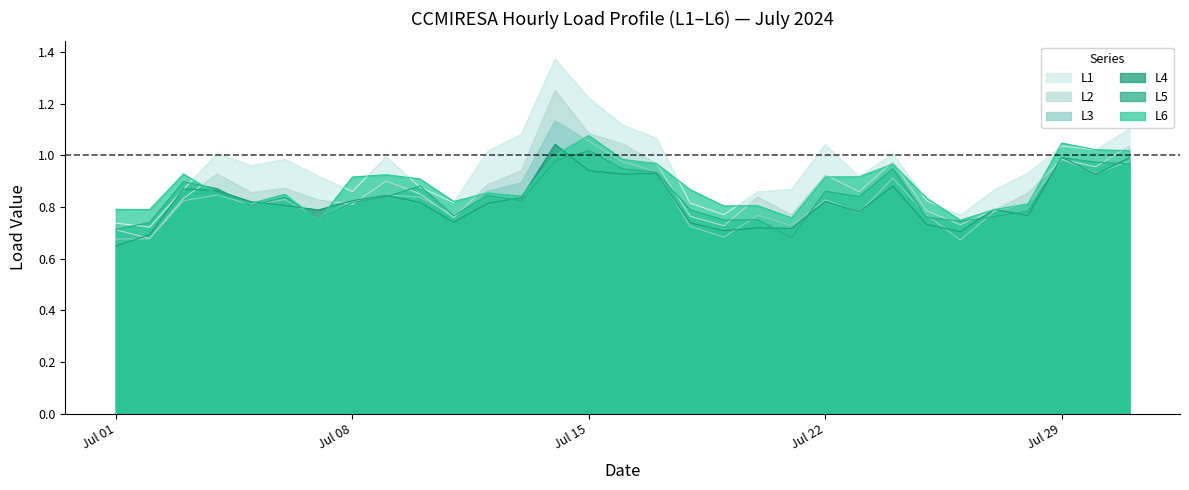

Which label corresponds to the largest value in the chart?

2024-07-14